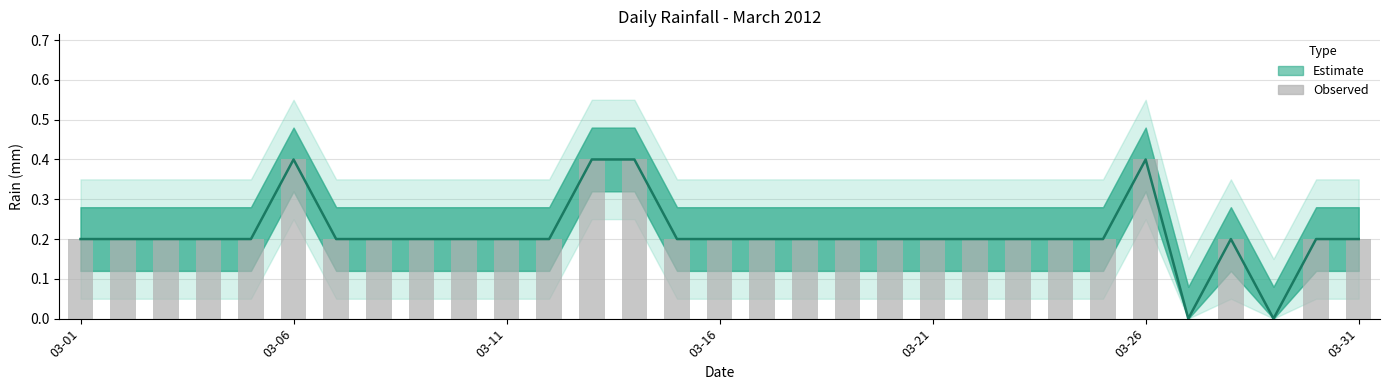

What is the difference between the maximum and minimum values?

0.4